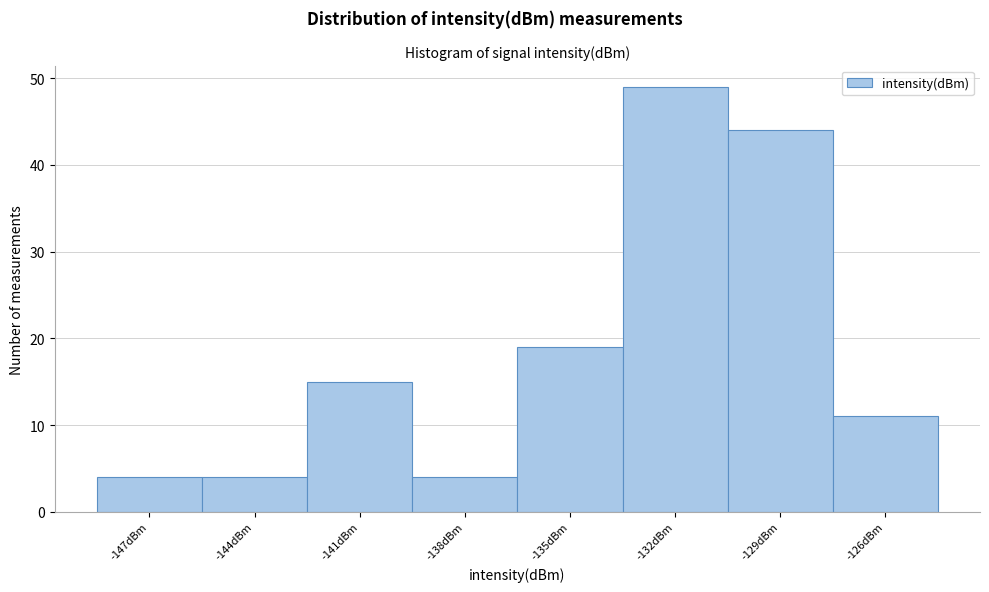

Reading right to left, list all the values displayed in this chart.

11	44	49	19	4	15	4	4